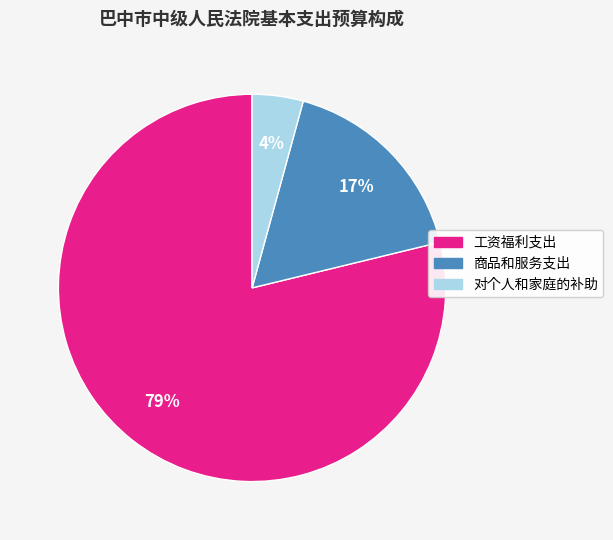

Count the number of slices in the pie.

3